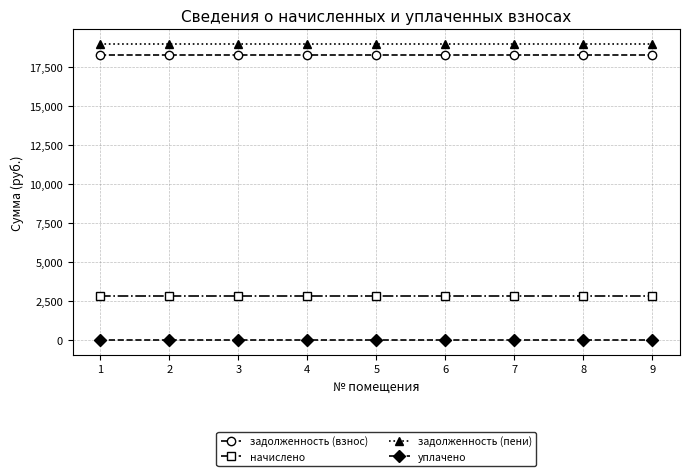

What is the value of the задолженность (взнос) point at the 9th from the left?

18253.9